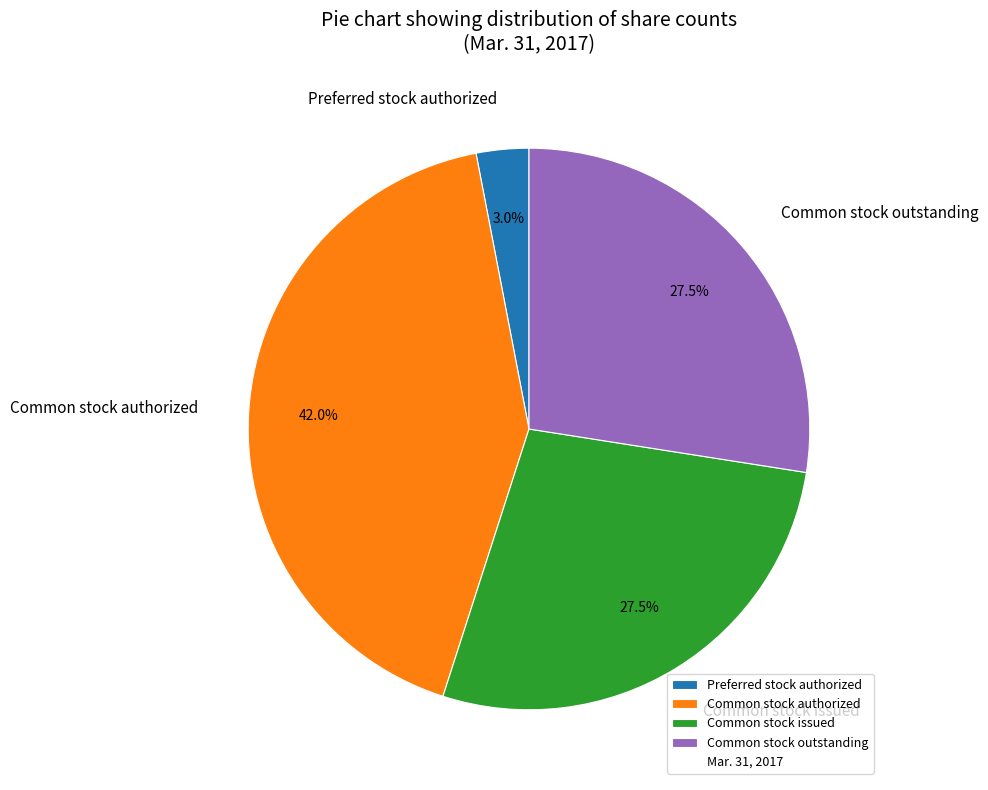

Combined, do Common stock issued and Preferred stock authorized account for over 50%?

No